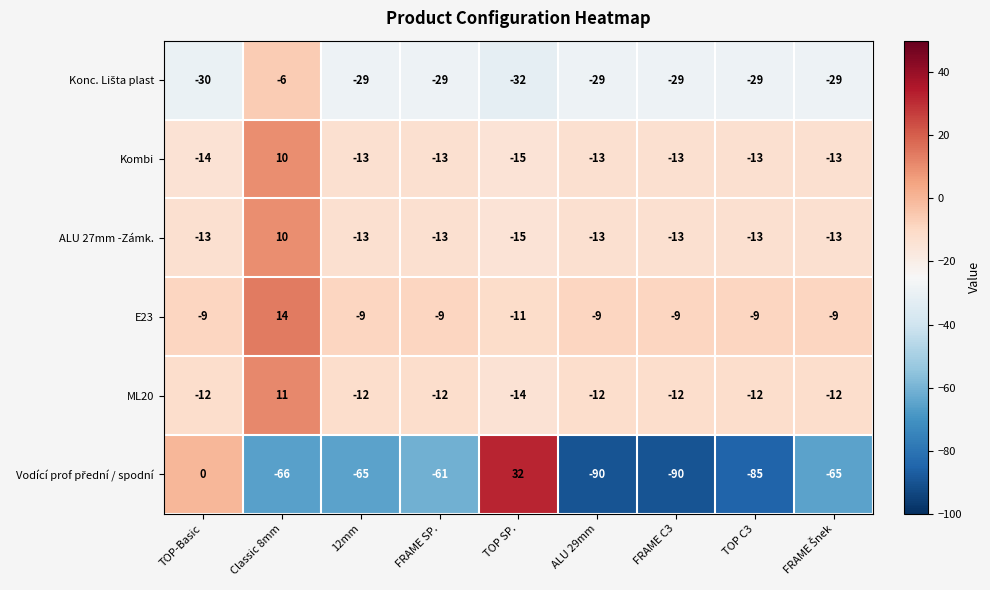

How many values in the E23 series exceed -9?

1